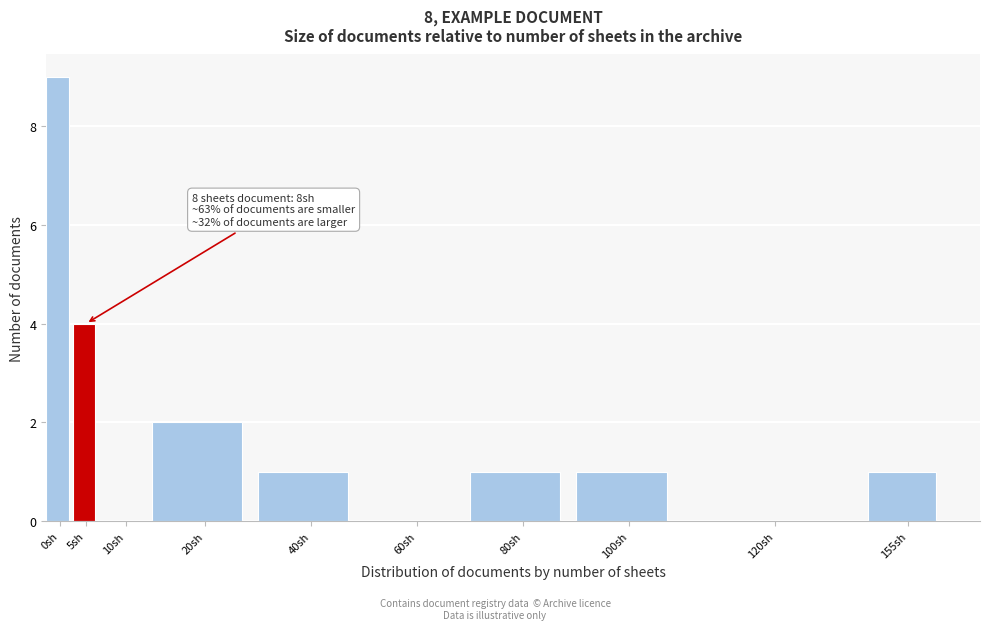

Reading right to left, transcribe all the data shown in this chart.

155sh=1	120sh=0	100sh=1	80sh=1	60sh=0	40sh=1	20sh=2	10sh=0	5sh=4	0sh=9